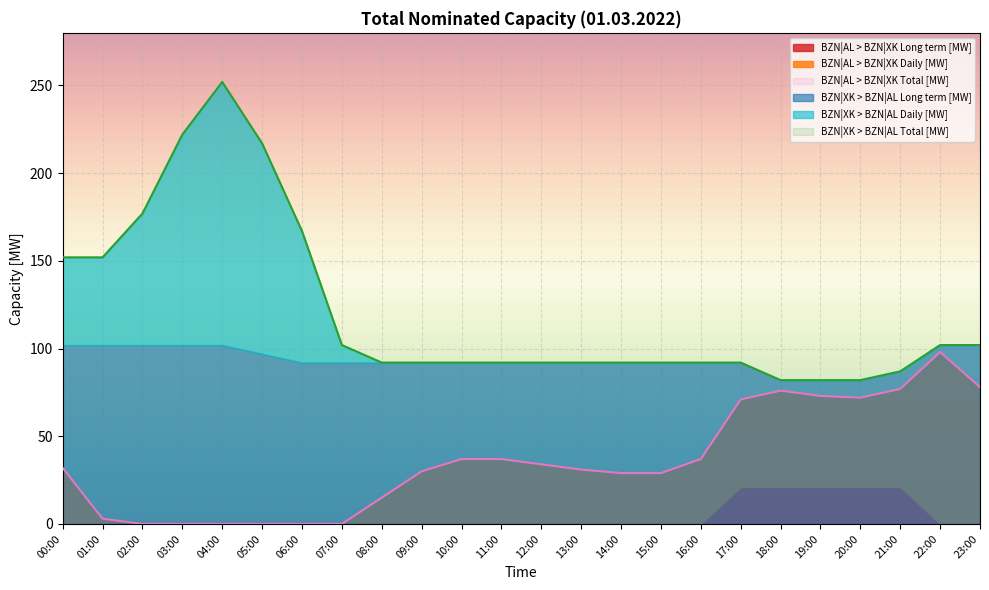

What are all the series names shown in the legend?

BZN|AL > BZN|XK Long term [MW], BZN|AL > BZN|XK Daily [MW], BZN|AL > BZN|XK Total [MW], BZN|XK > BZN|AL Long term [MW], BZN|XK > BZN|AL Daily [MW], BZN|XK > BZN|AL Total [MW]